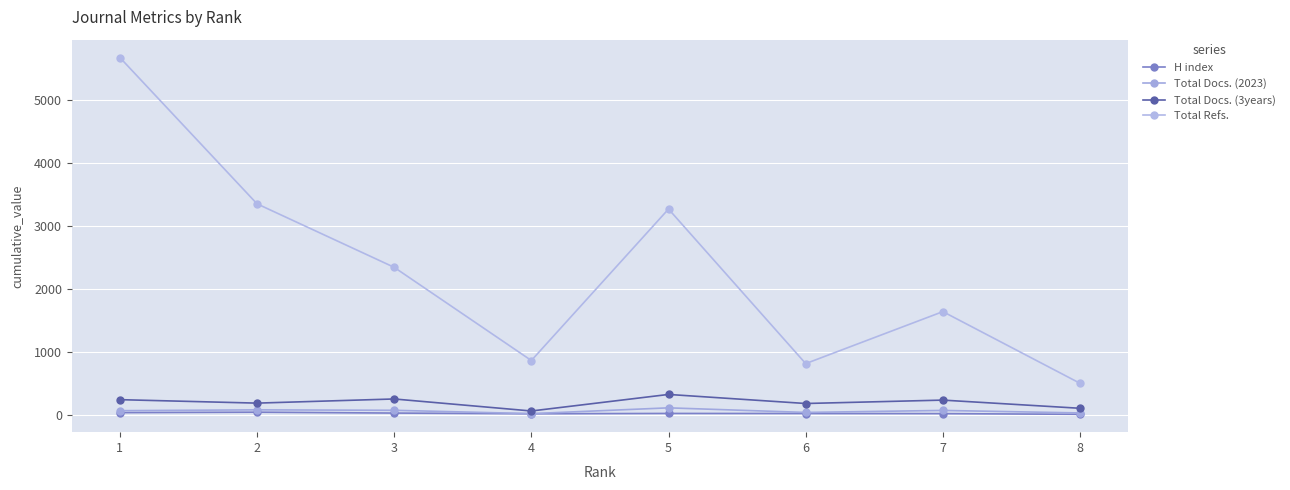

Is this an area chart (filled region under the line)?

No